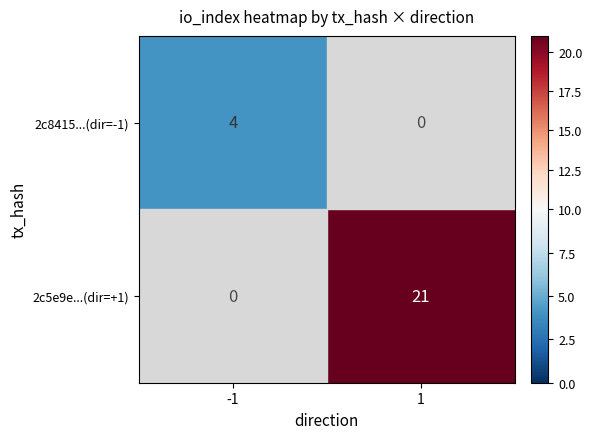

How many data points does each series have?

2